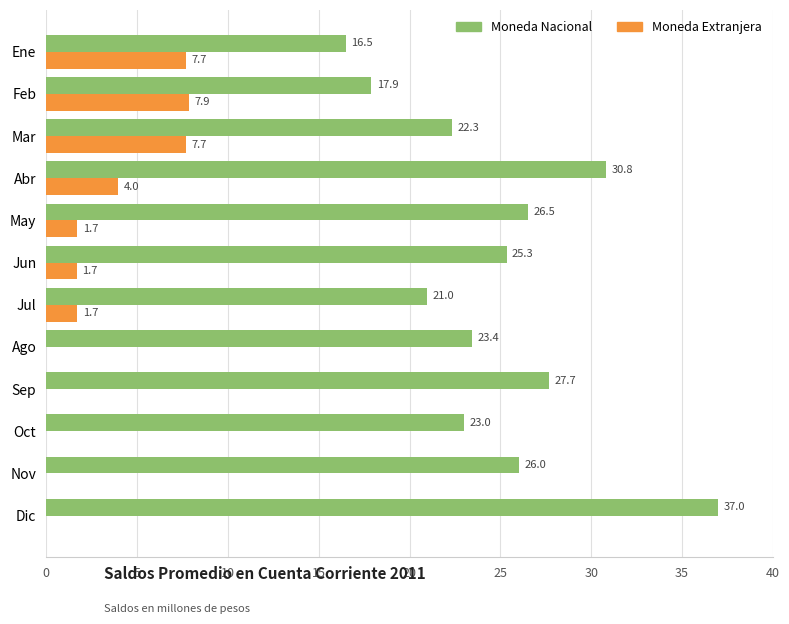

Between Jul and Dic, which series saw the biggest shift?

Moneda Nacional